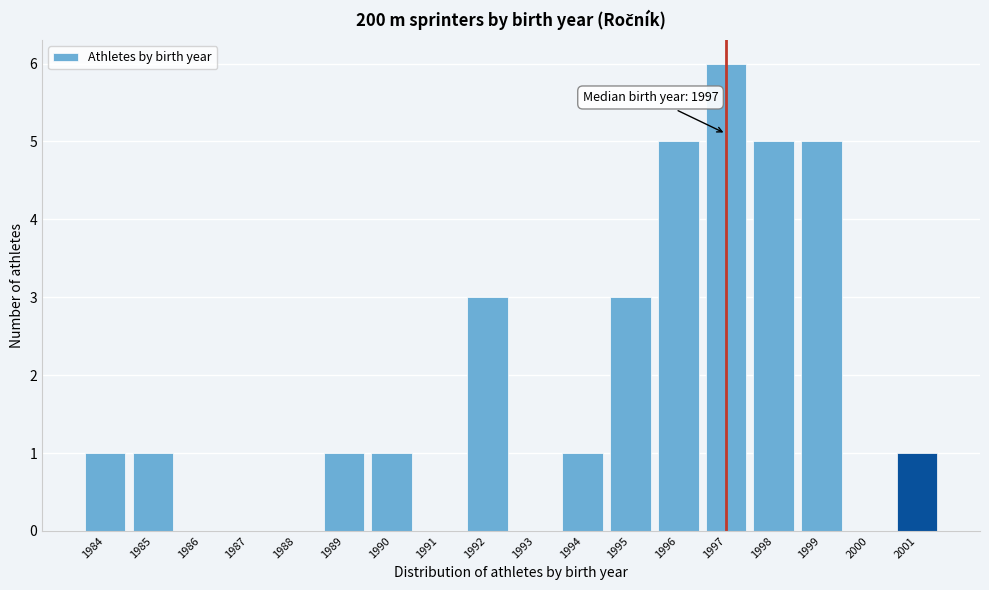

Over which range of the x-axis is the bar tallest?

1996.5 to 1997.5